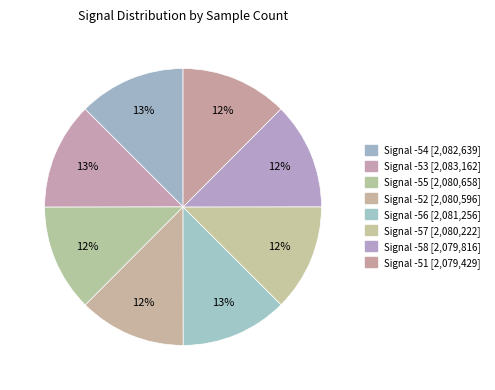

Is there a majority slice in this chart?

No